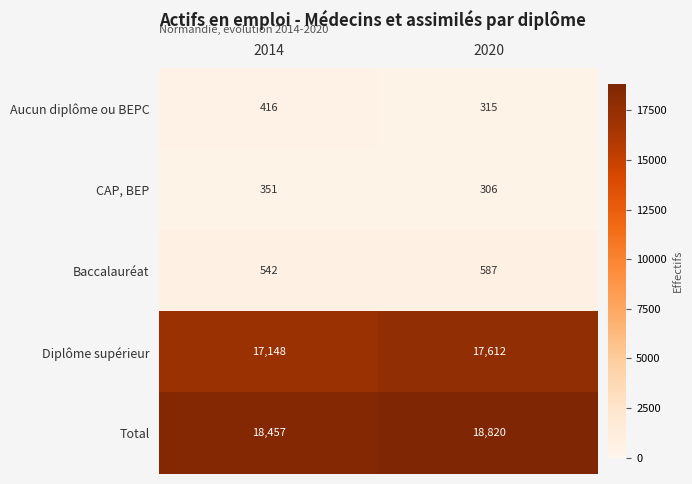

Which series has the widest spread of values?

Diplôme supérieur